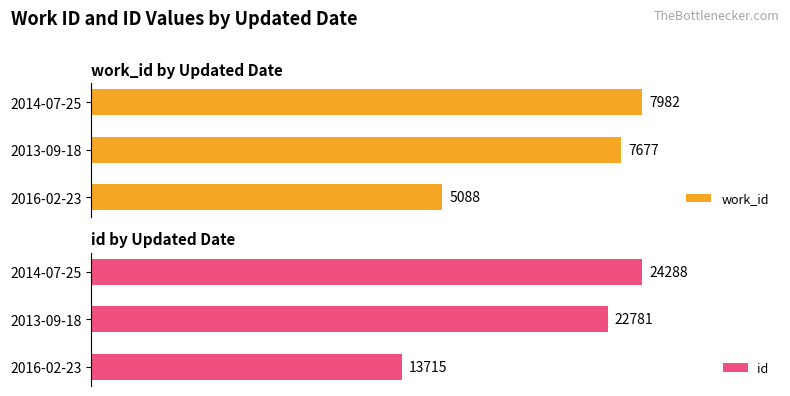

Where is work_id nearest to the value 6535?

2013-09-18